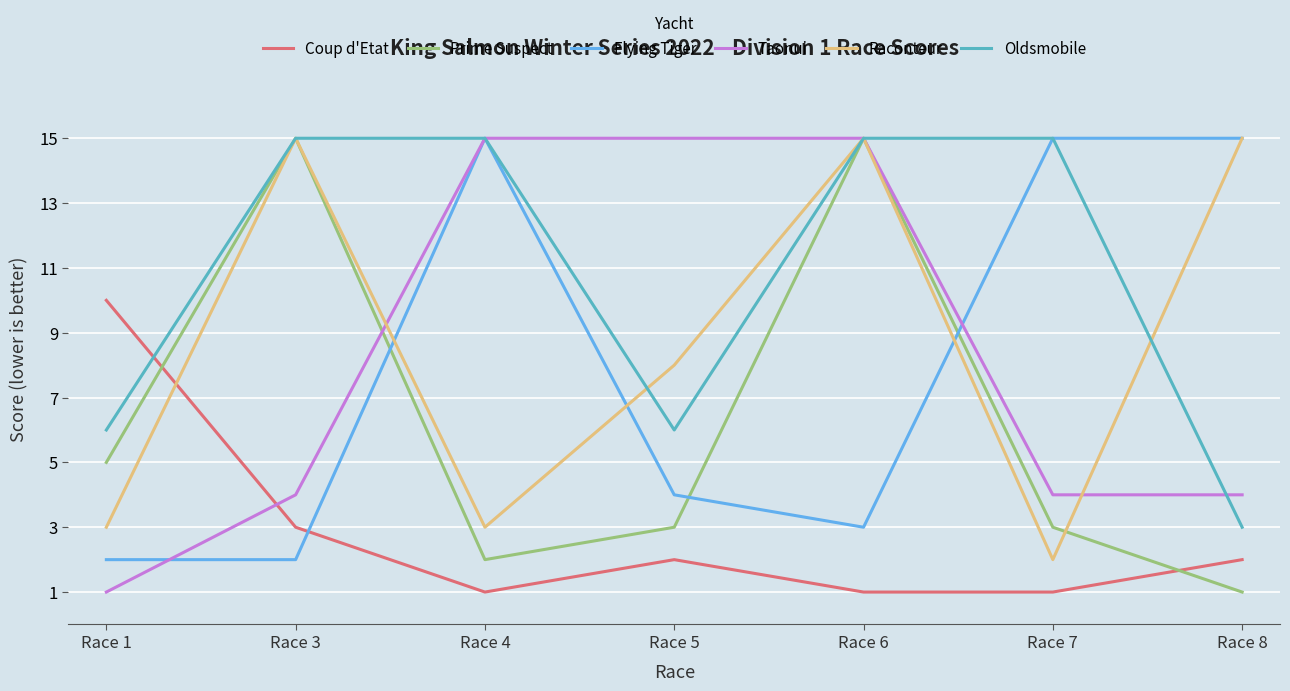

The value of Coup d'Etat at Race 6 is 1. True or false?

True